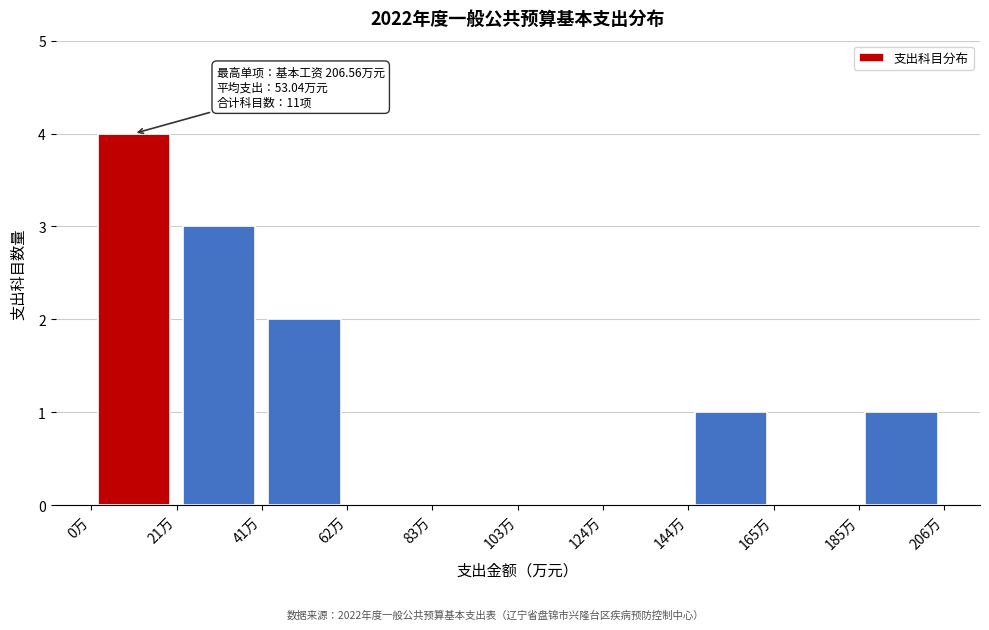

Which range on the x-axis has the tallest bar?

0 to 20